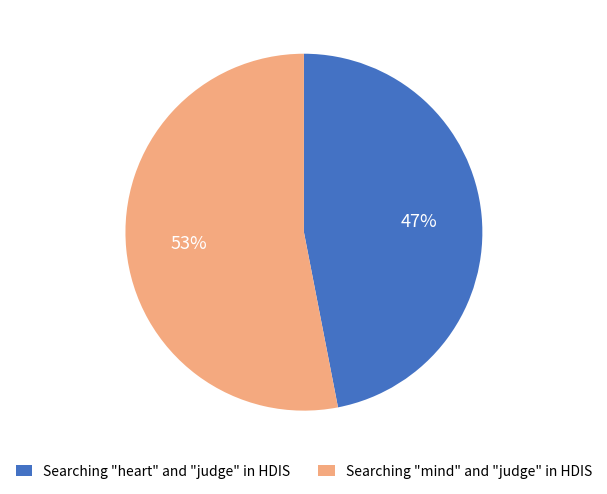

Combined, do Searching "heart" and "judge" in HDIS and Searching "mind" and "judge" in HDIS account for over 50%?

Yes